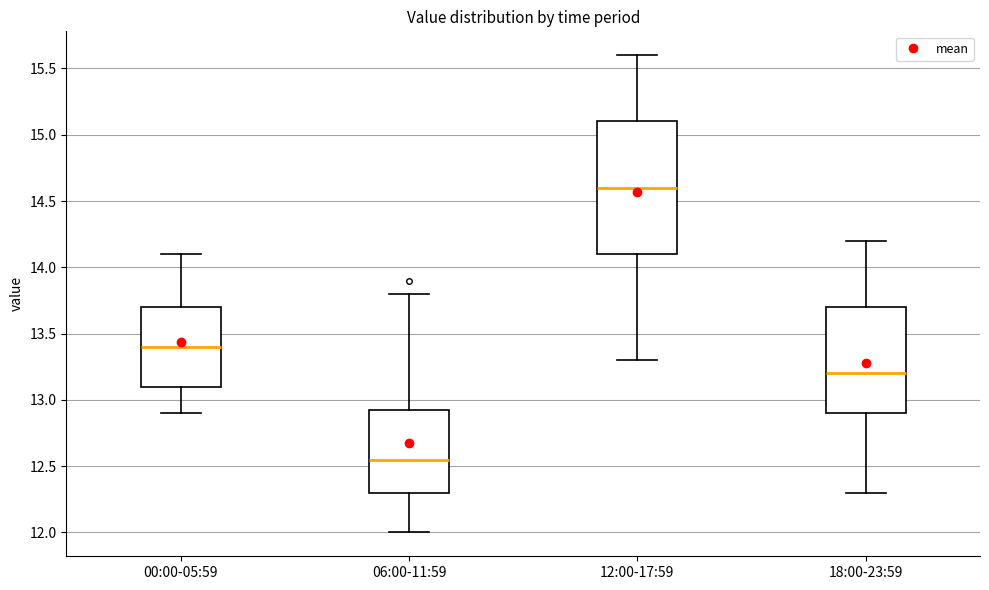

Which box has the lowest median line?

06:00-11:59